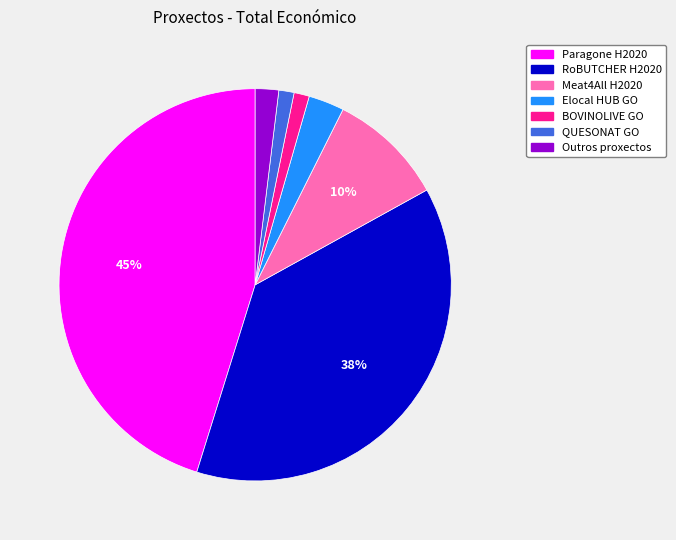

To the nearest percent, what is the difference between the largest and smallest slice percentages?

44%